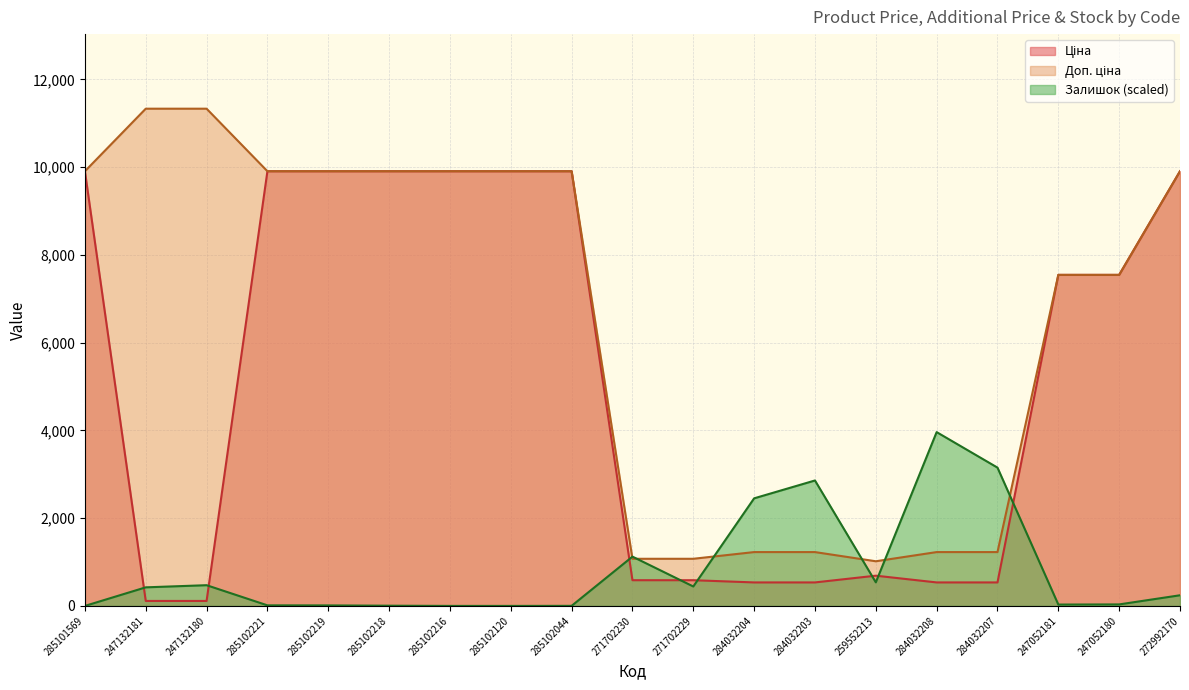

True or false: Ціна has more than 0 points higher than both neighbors.

True